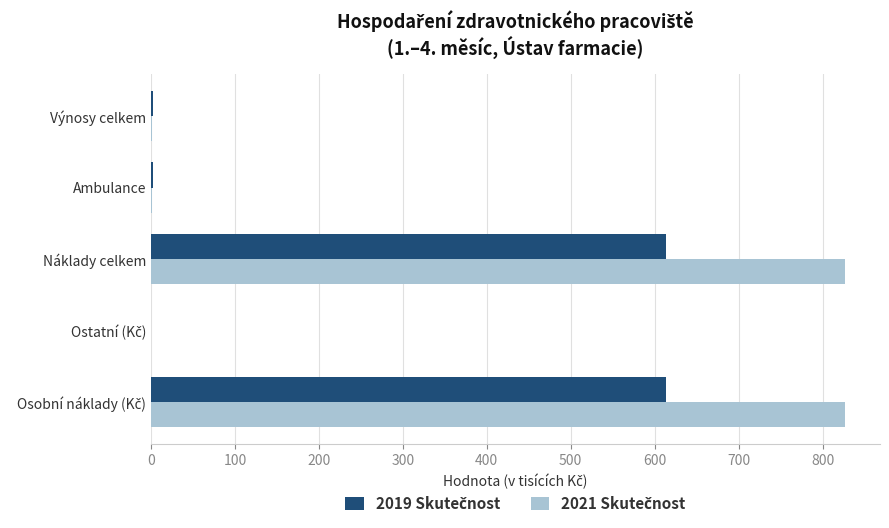

Count the number of data series in this chart.

2